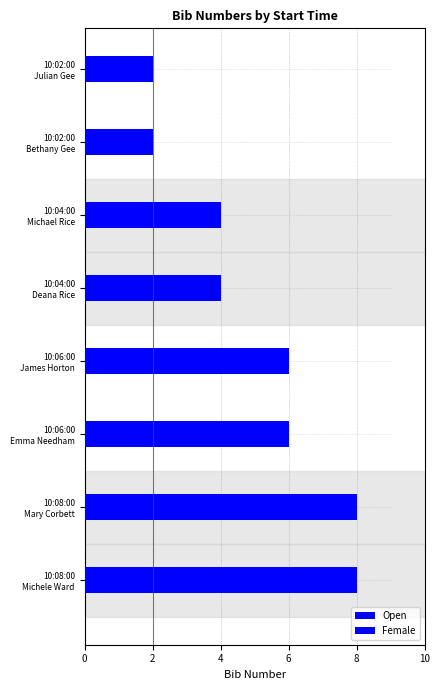

What is the value of the 3rd bar from the left?

4